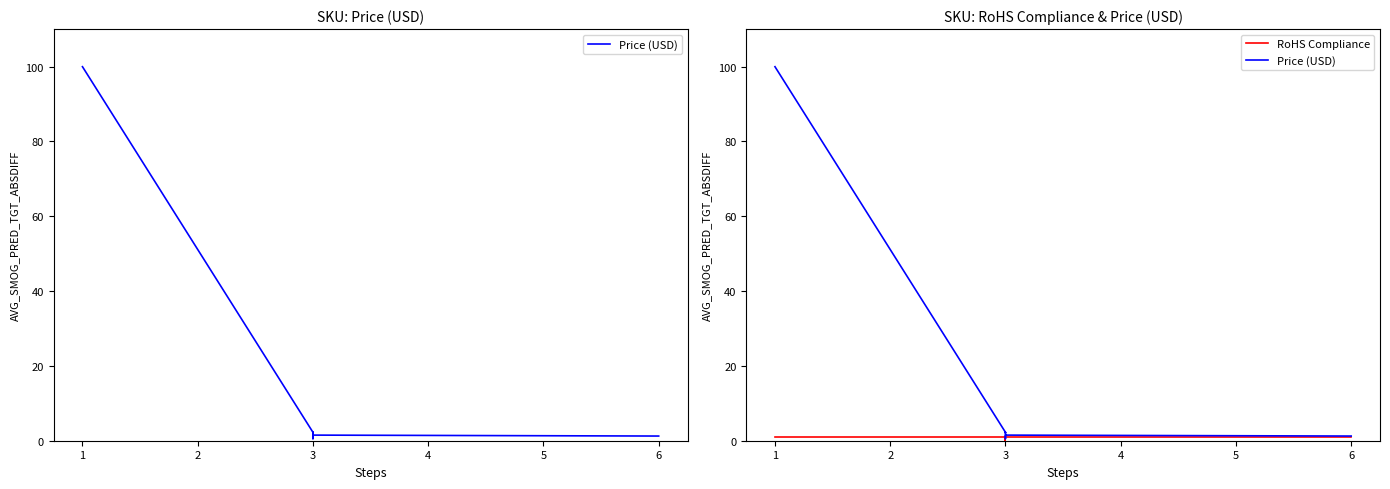

Which series has the largest total across all categories?

Price (USD)